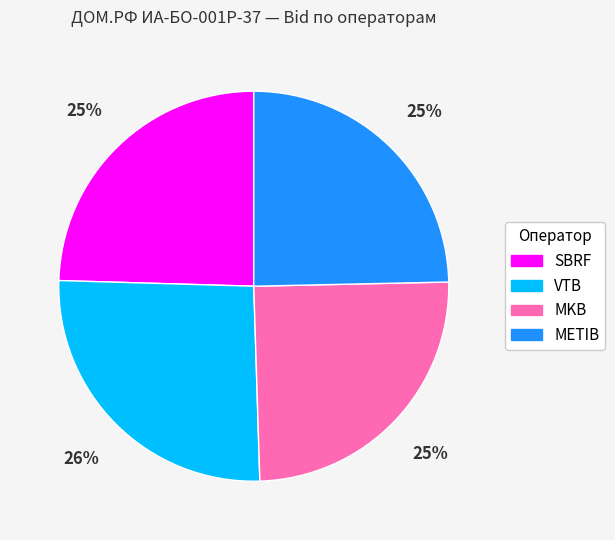

To the nearest percent, what is the difference between the largest and smallest slice percentages?

1%